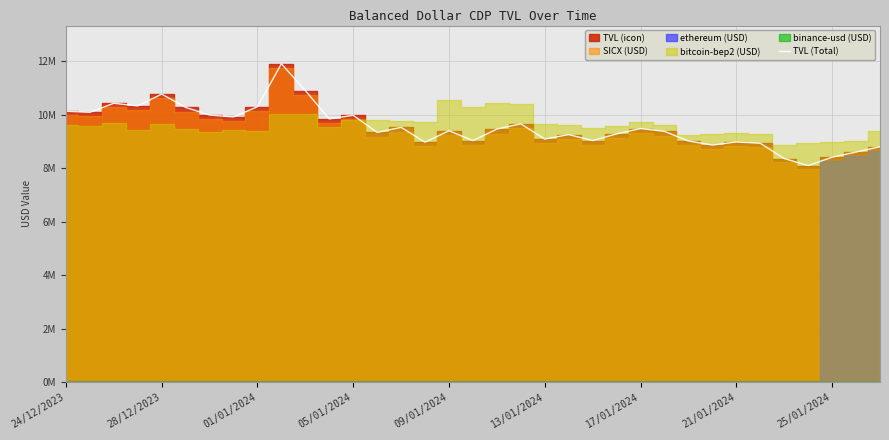

Reading left to right, extract all data points from this chart.

10.1	10.1	10.4	10.3	10.8	10.3	10.0	9.9	10.3	11.9	10.9	9.8	10.0	9.3	9.5	9.0	9.4	9.0	9.5	9.7	9.1	9.3	9.0	9.3	9.5	9.4	9.0	8.9	9.0	8.9	8.4	8.1	8.4	8.6	8.8